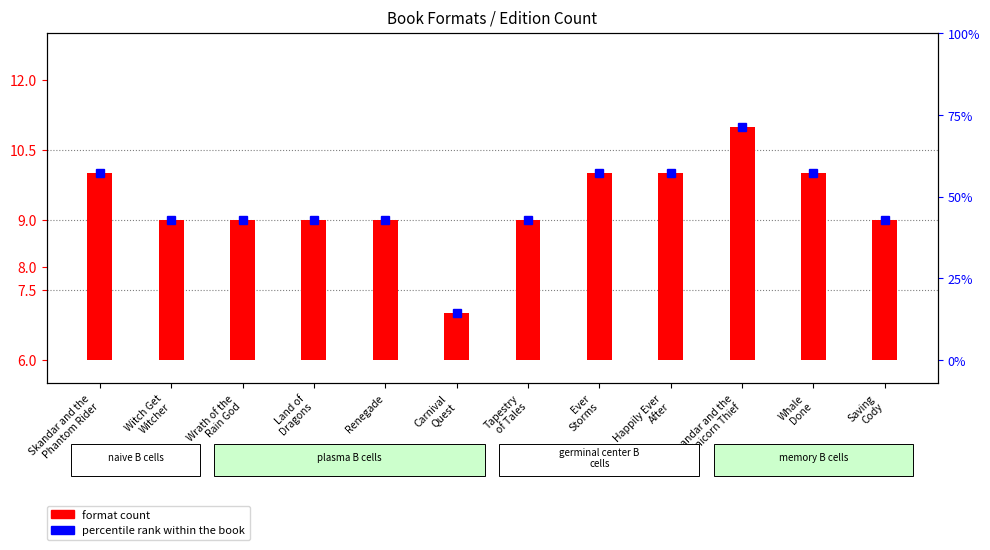

Rank the categories by value from highest to lowest.

Skandar and the
Unicorn Thief, Skandar and the
Phantom Rider, Ever
Storms, Happily Ever
After, Whale
Done, Witch Get
Witcher, Wrath of the
Rain God, Land of
Dragons, Renegade, Tapestry
of Tales, Saving
Cody, Carnival
Quest